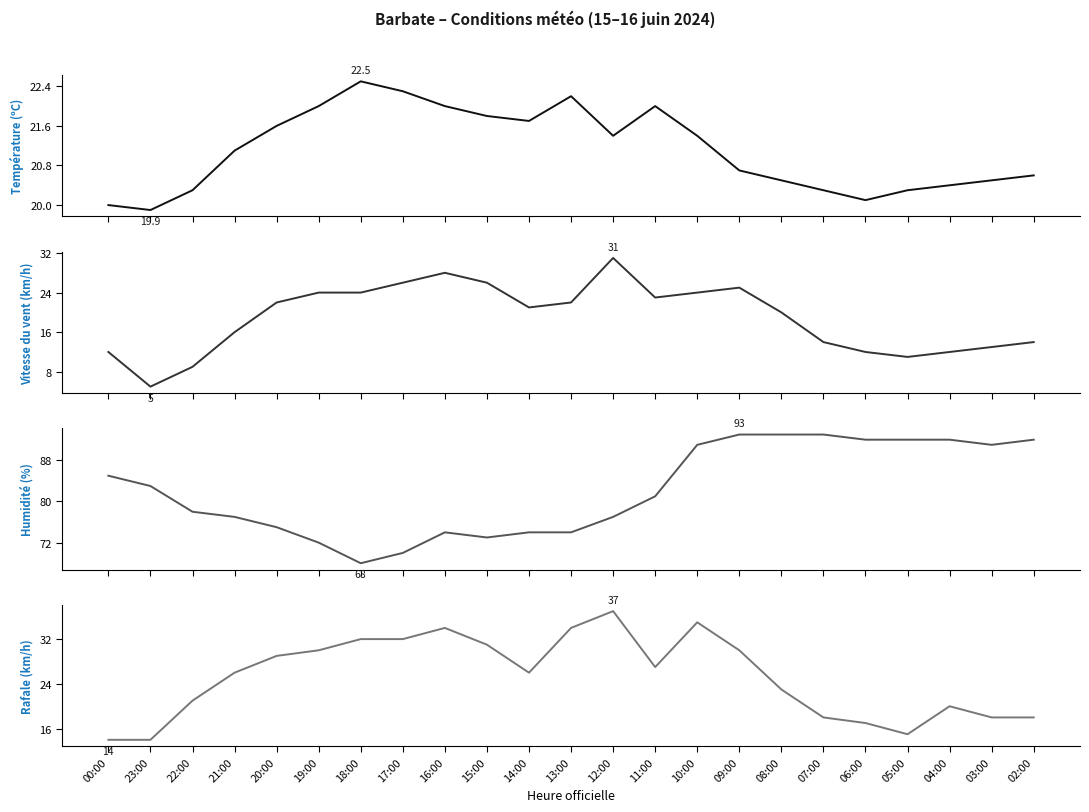

What is the greatest value displayed?

93.0